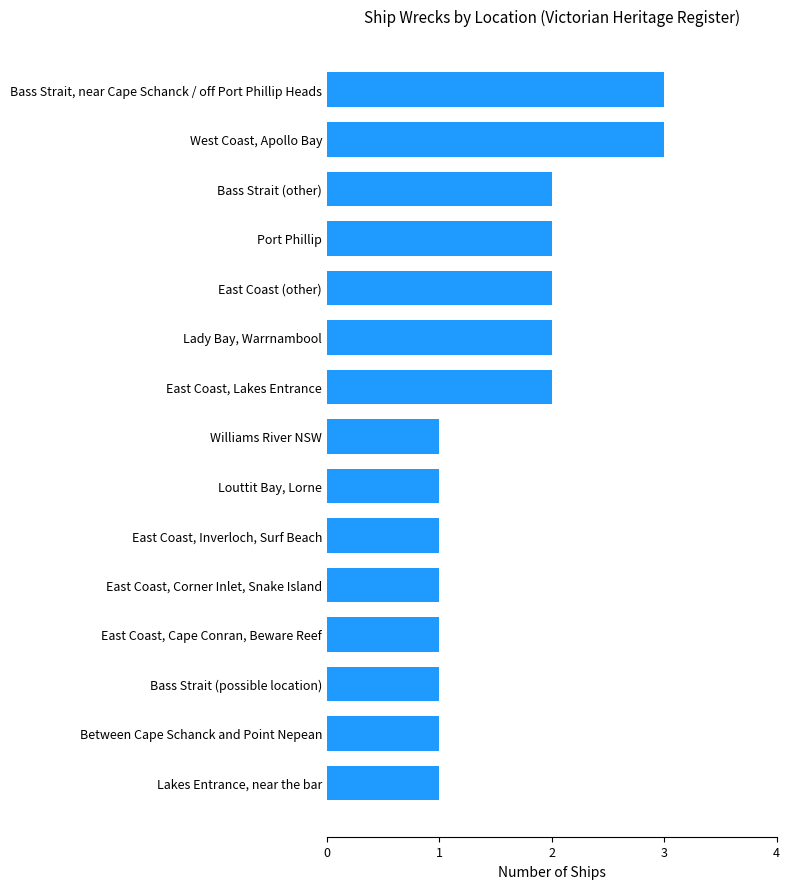

Count the number of categories in the chart.

15